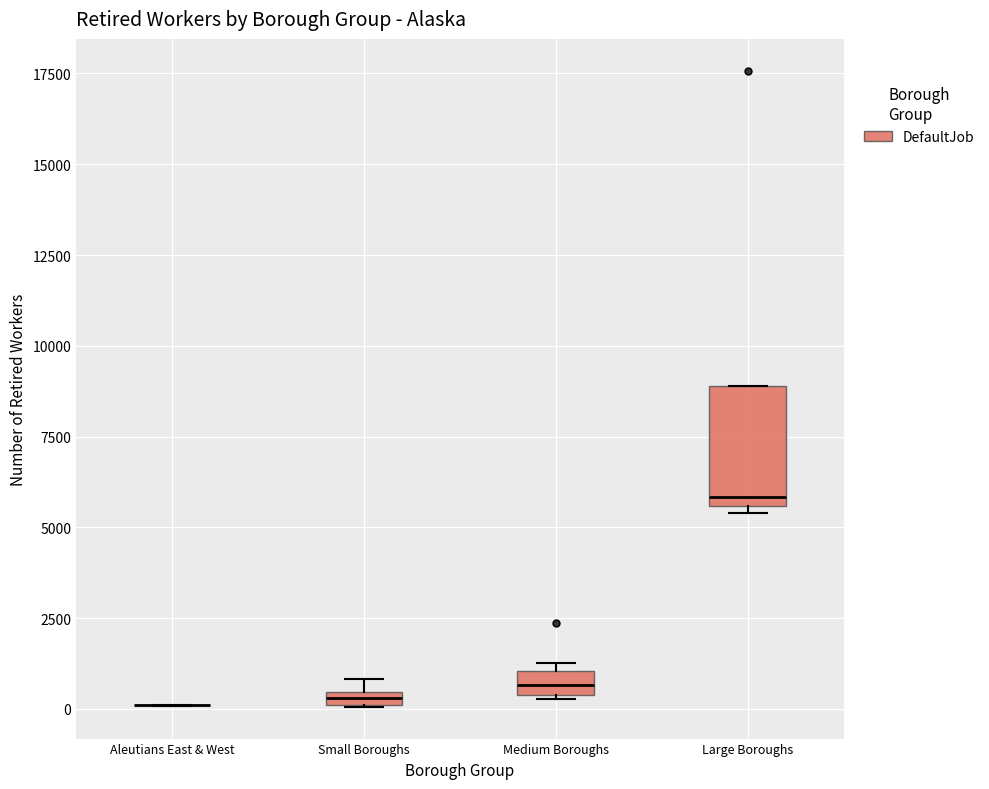

Which box is the tallest, from its lower edge to its upper edge?

Large Boroughs